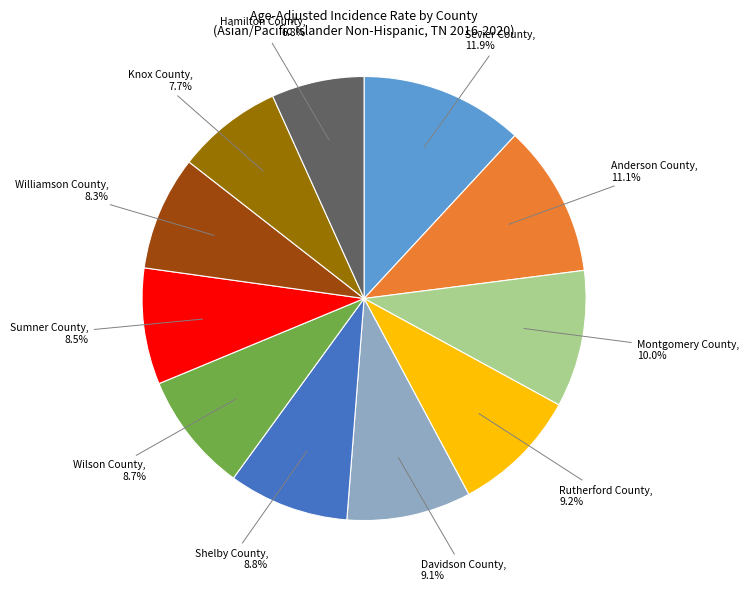

Does any single category account for the majority?

No